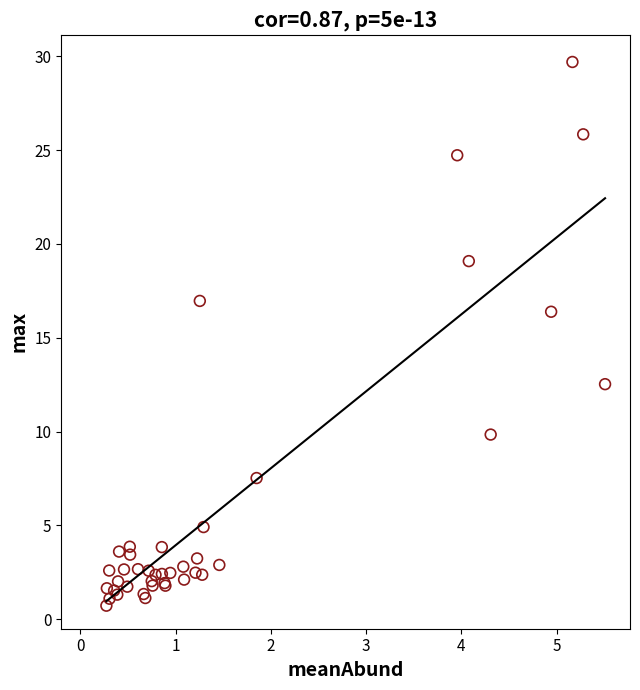

What Y value in the scatter plot is closest to 15?

16.4